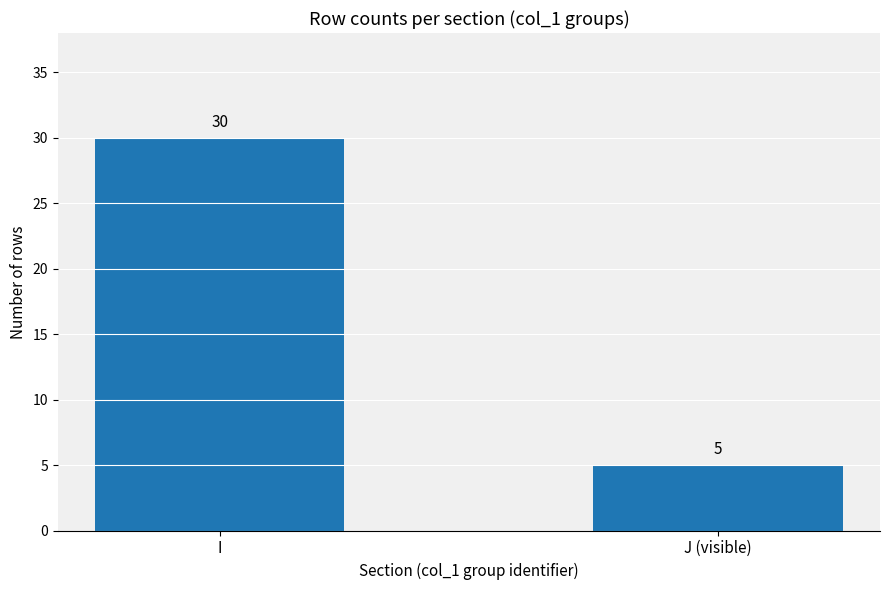

The chart shows a value of 3 at J (visible). True or false?

False